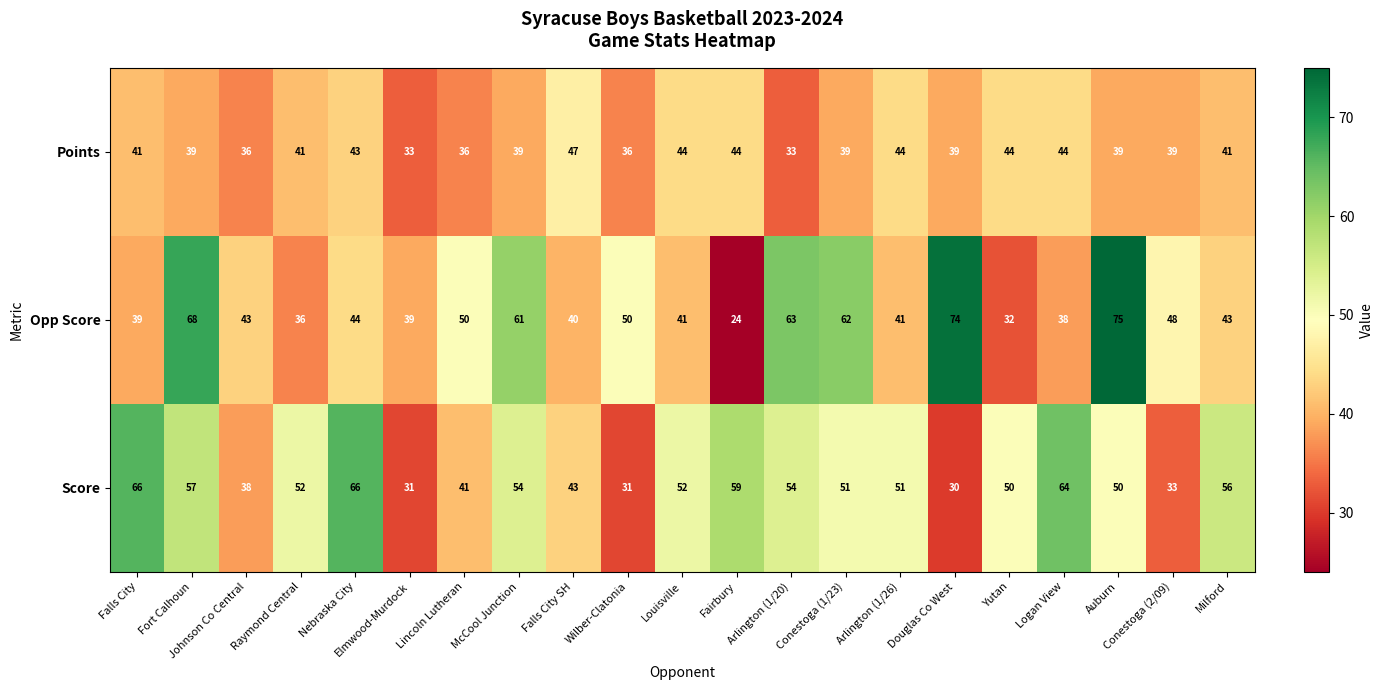

The value of Score at Conestoga (2/09) is 53. True or false?

False